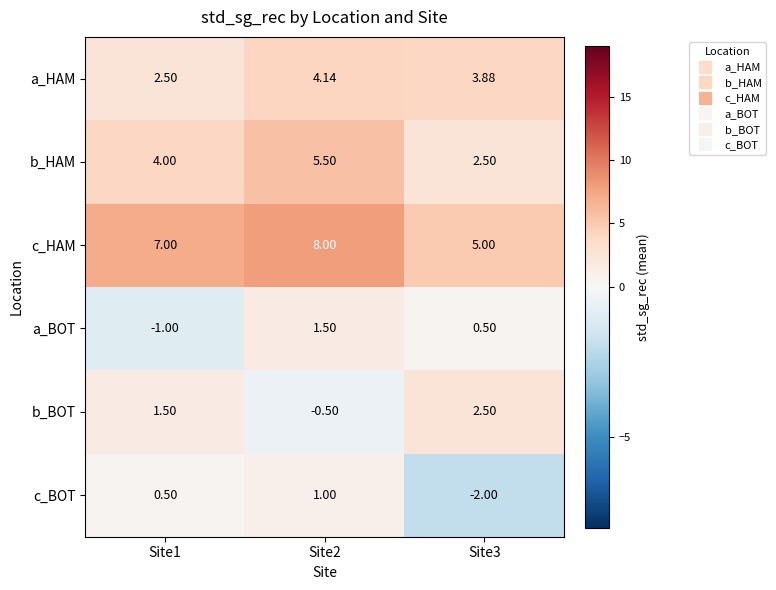

Which series has the largest total across all categories?

c_HAM